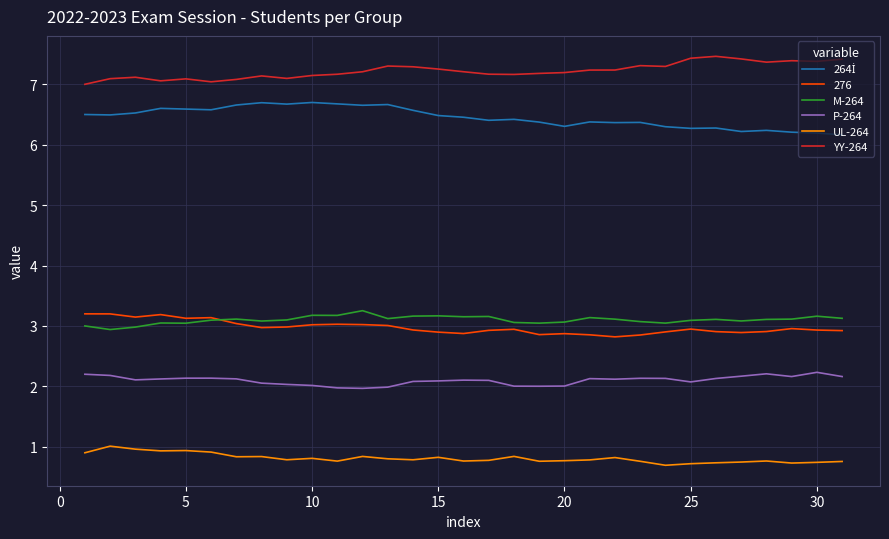

What is the minimum value for P-264?

2.0